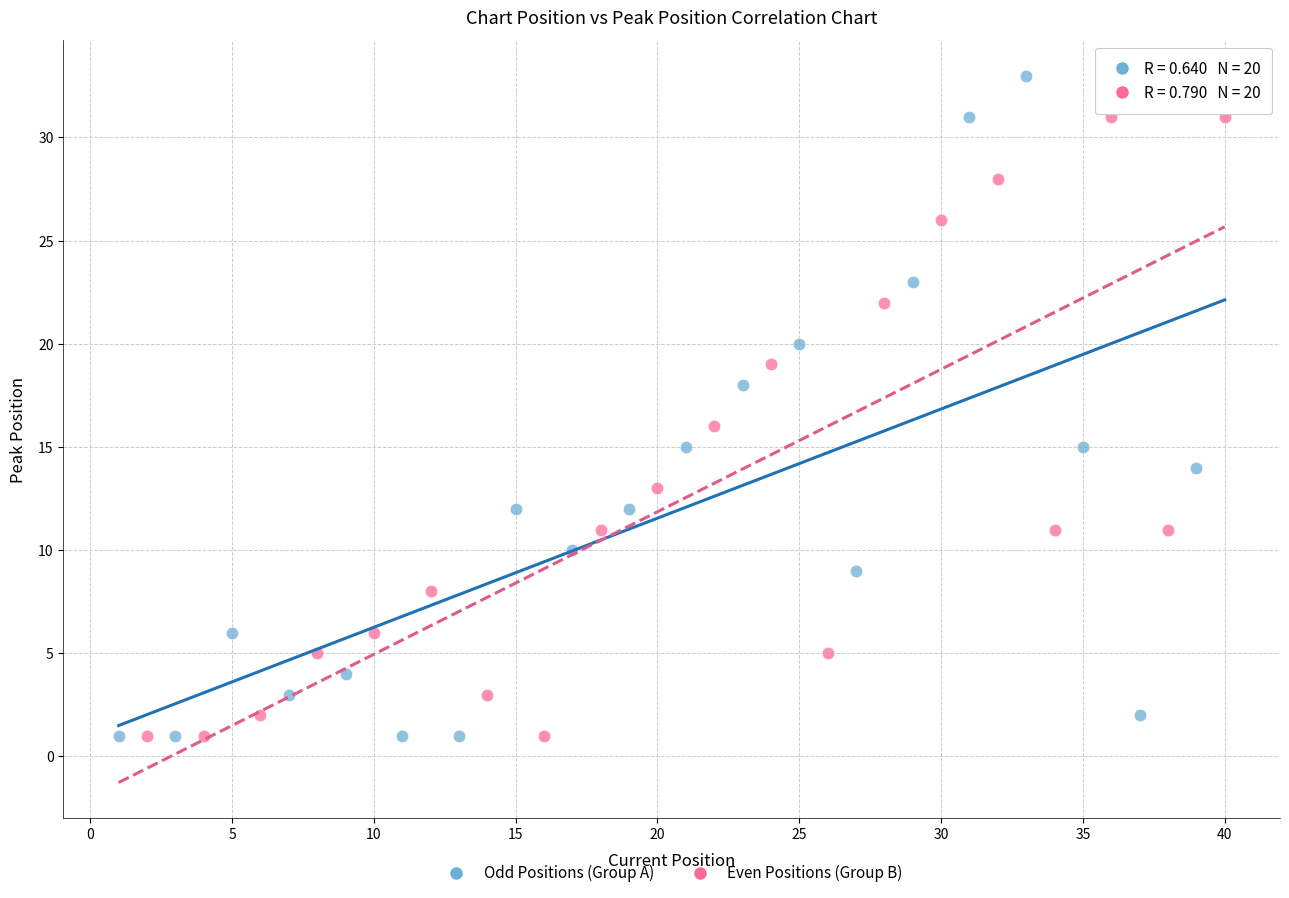

Which series contains the highest Y value?

Odd Positions (Group A)